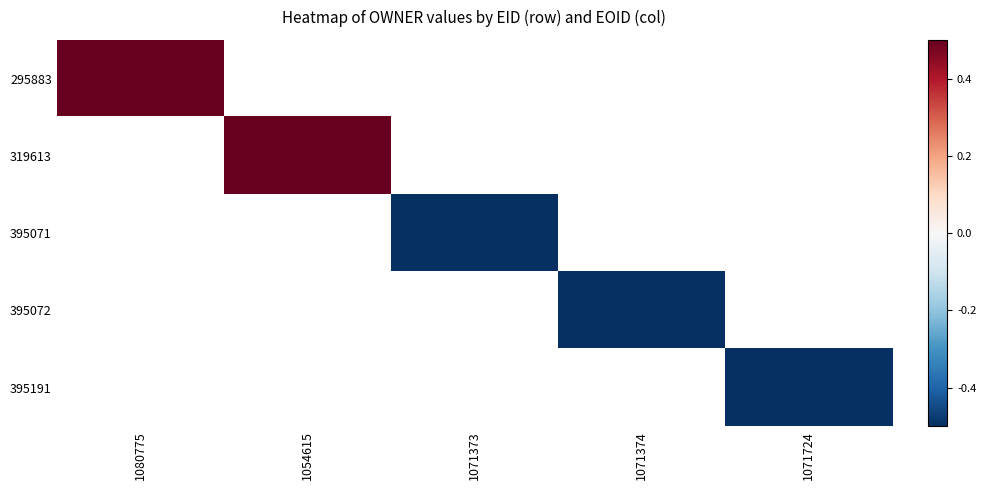

Which category has the highest value across all series?

1080775